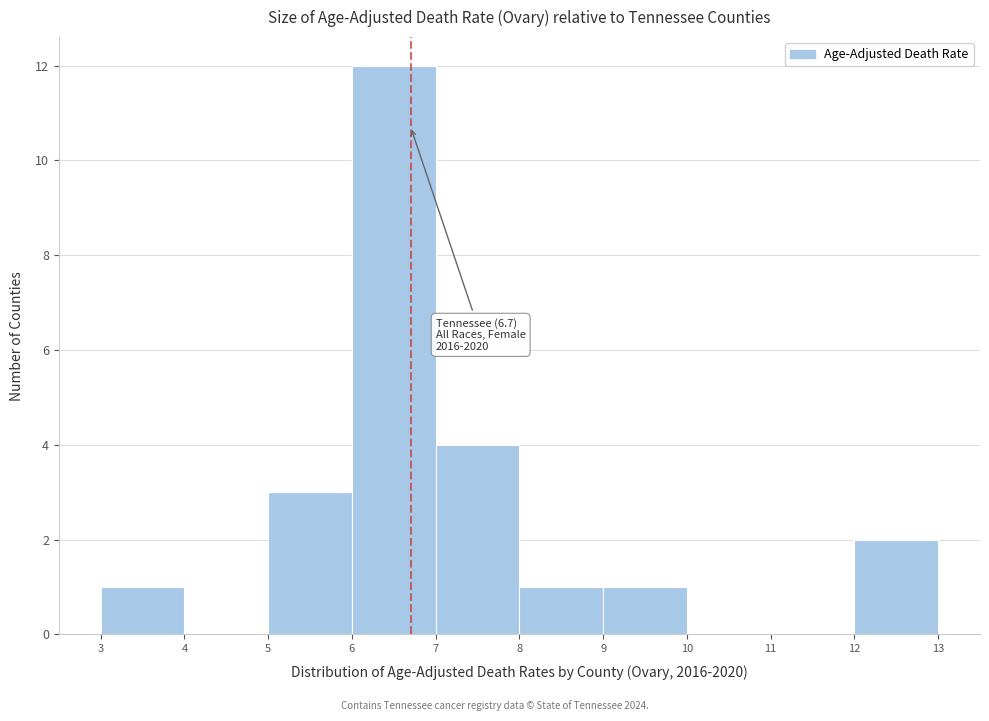

Which range on the x-axis has the tallest bar?

6 to 7